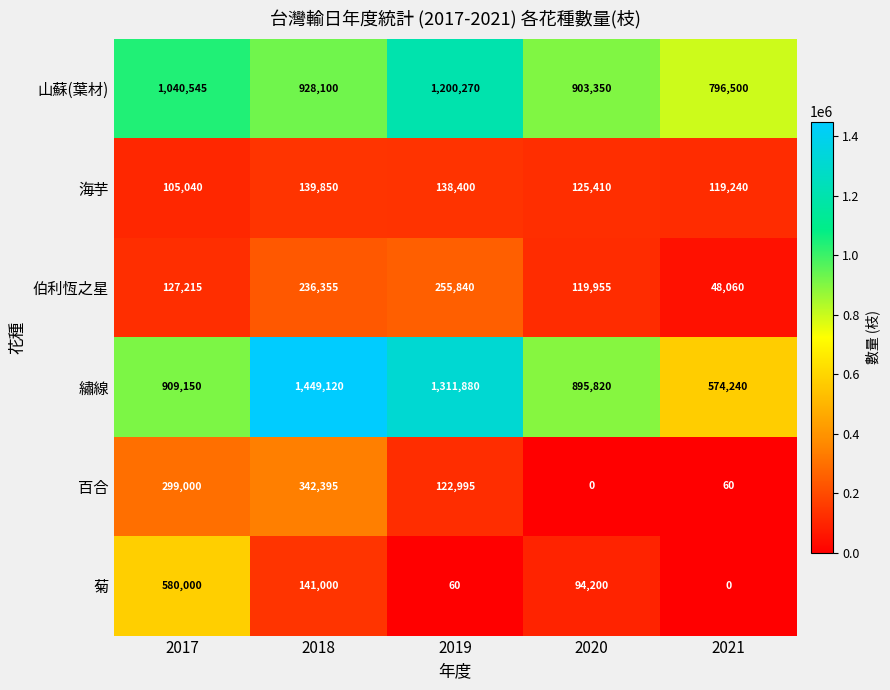

At how many categories does at least one series exceed 710881?

5